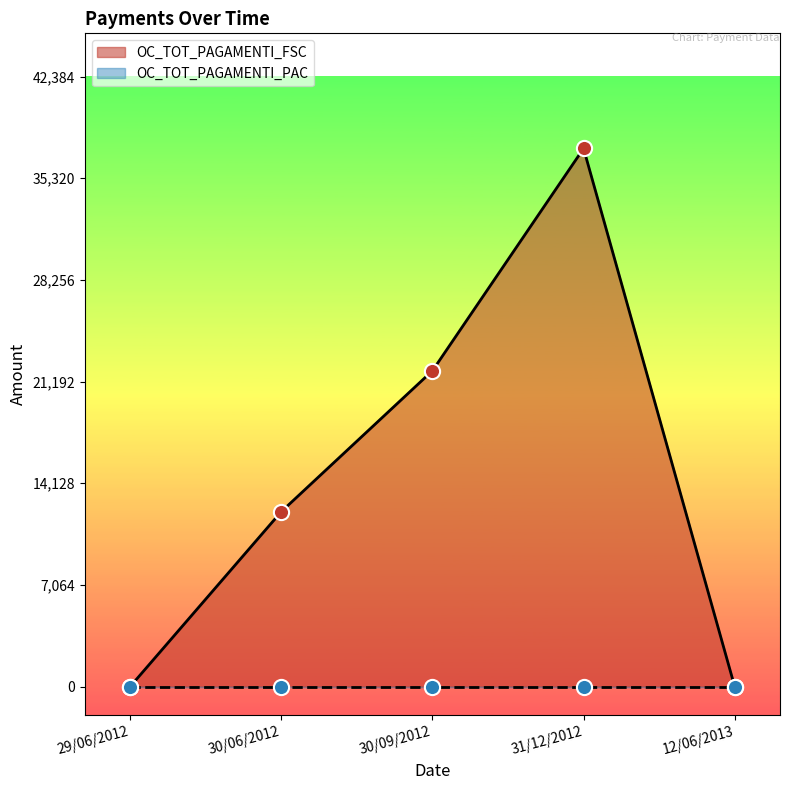

What is the change in value from 29/06/2012 to 30/09/2012?

+21940.8